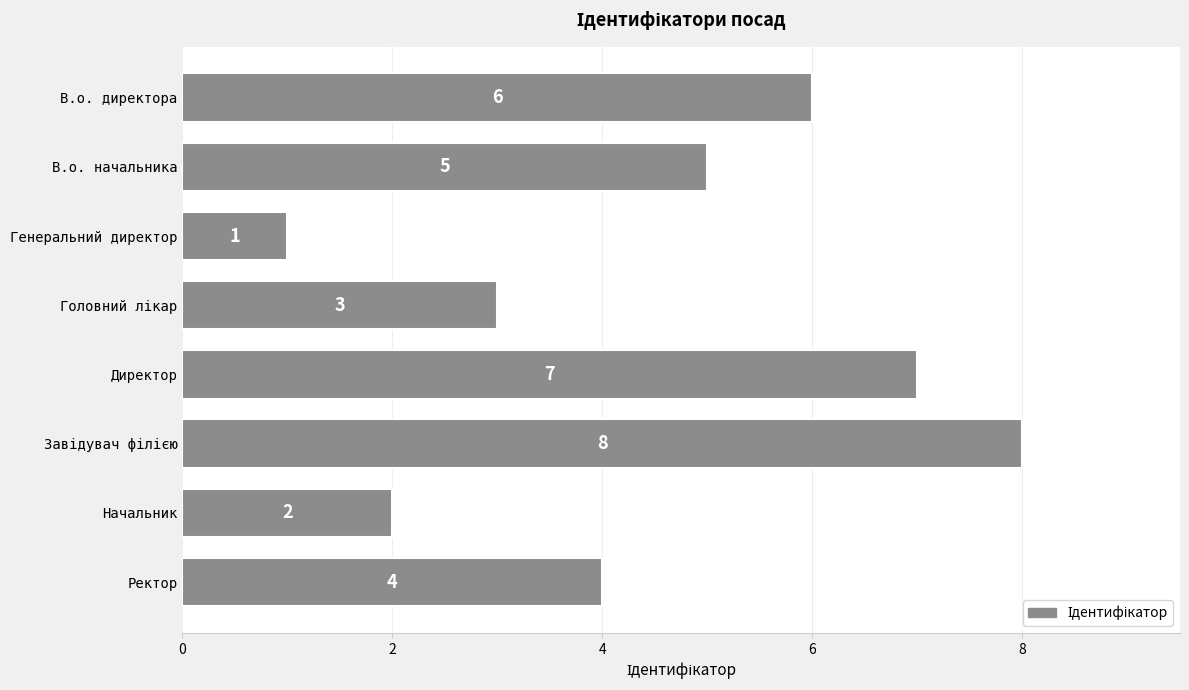

Reading top to bottom, list all the values displayed in this chart.

6	5	1	3	7	8	2	4